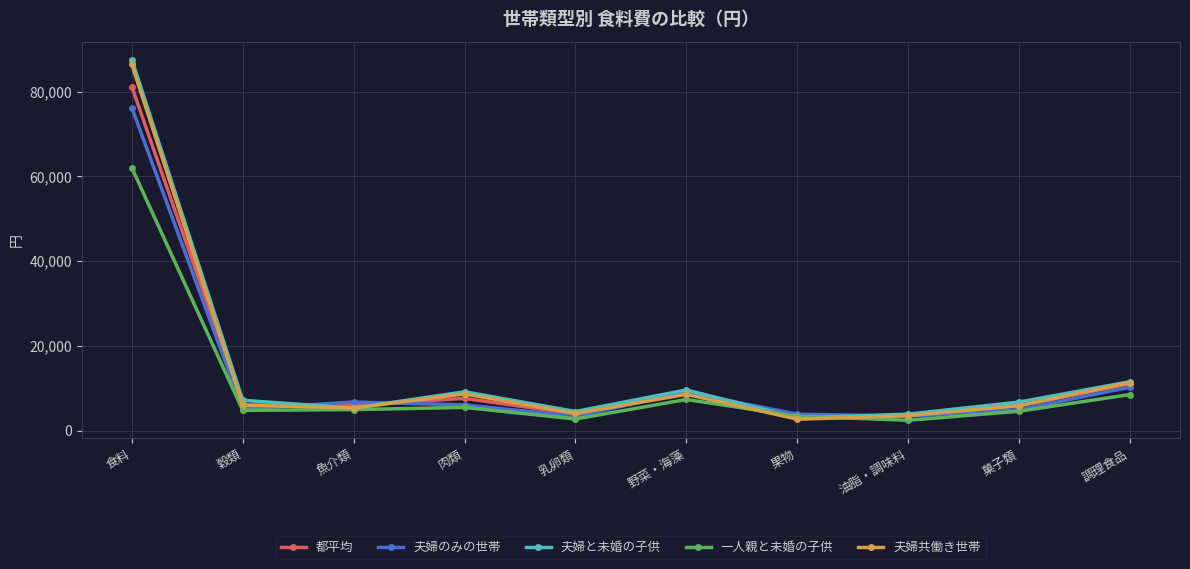

At which label does 夫婦のみの世帯 first exceed 6102?

食料